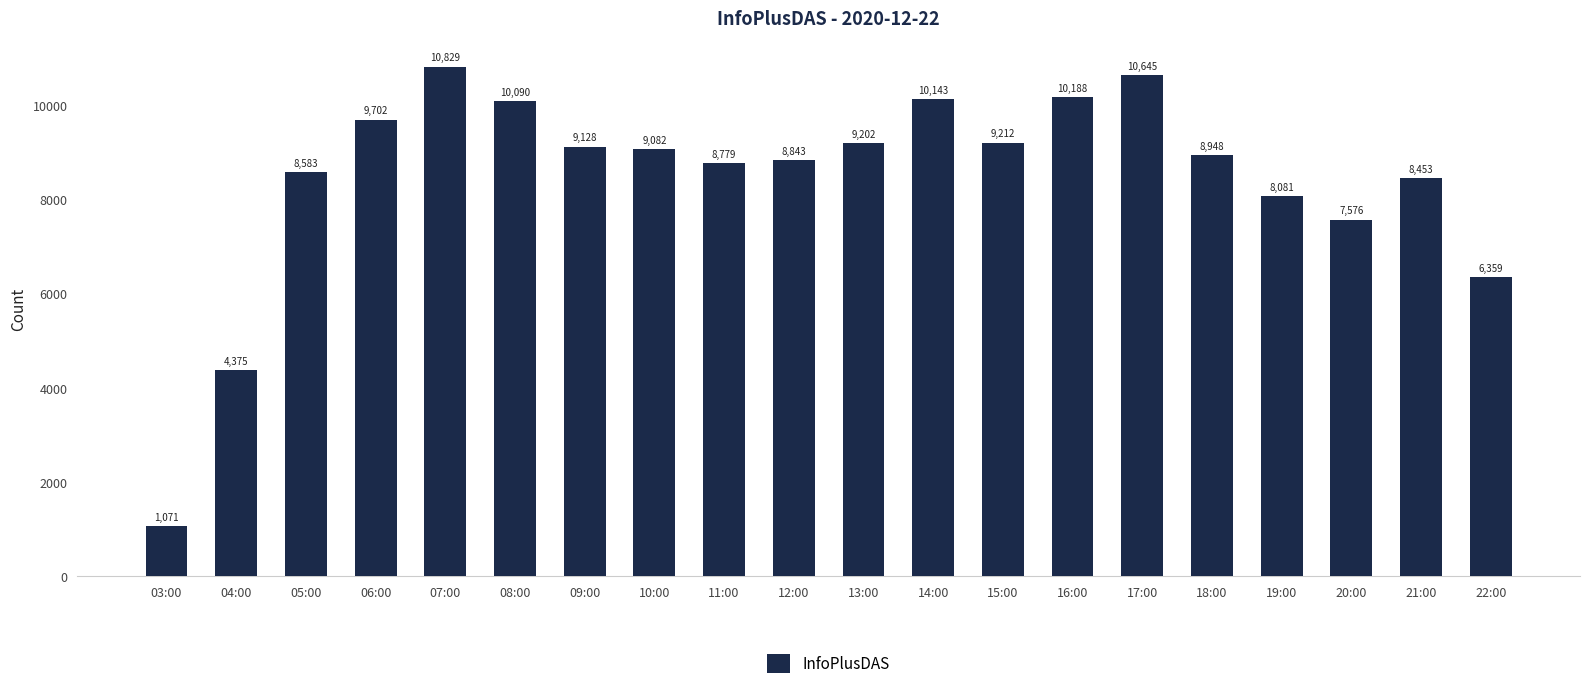

Where does the data first go above 9082?

06:00